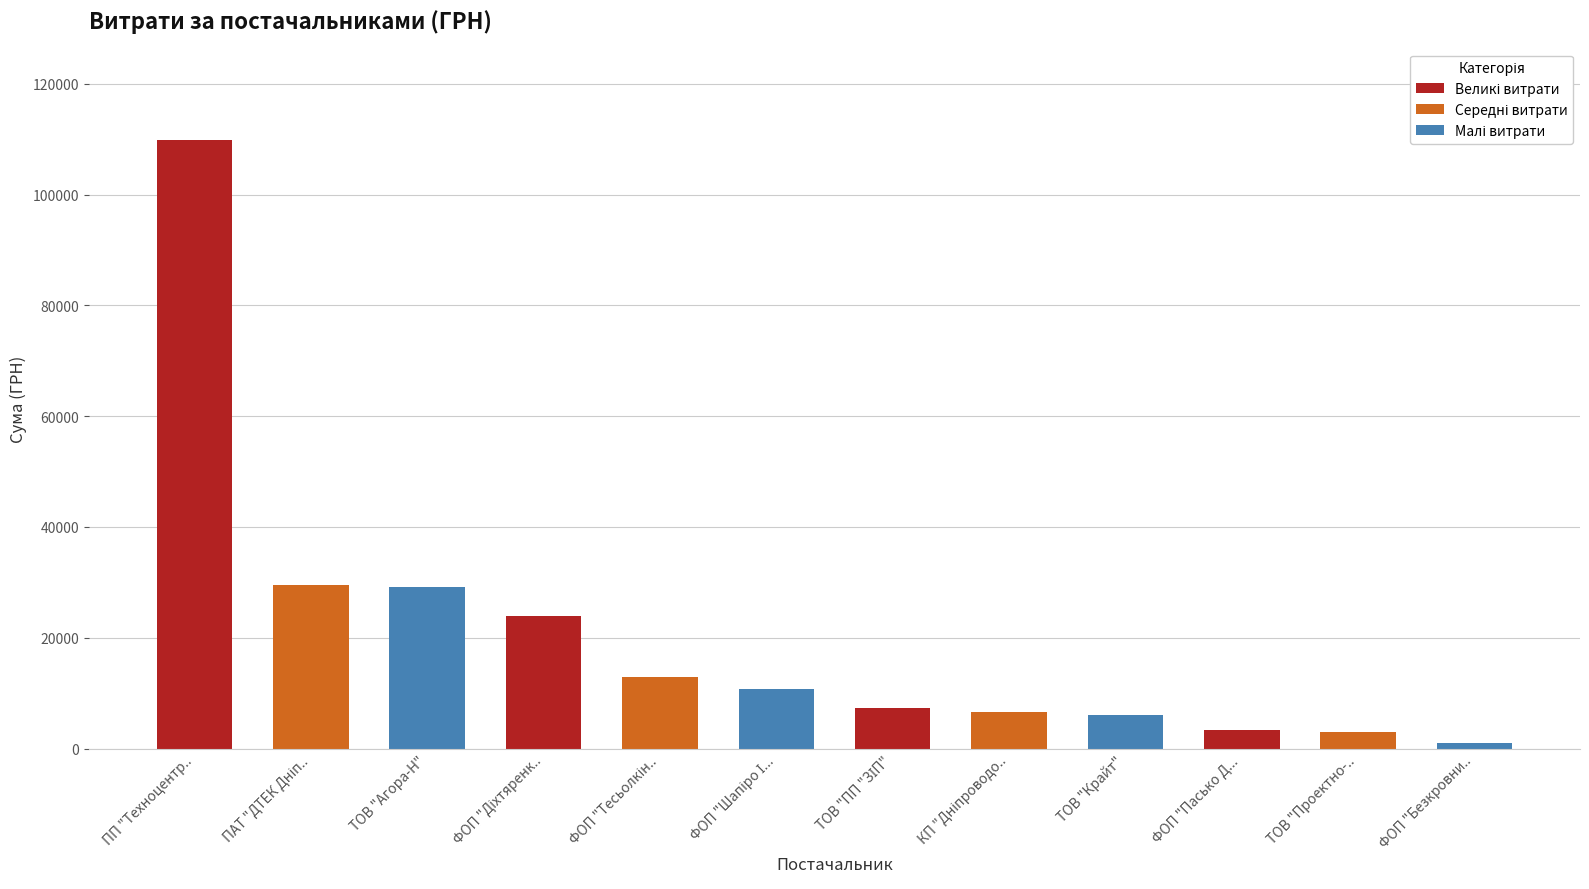

What is the greatest value displayed?

109857.0